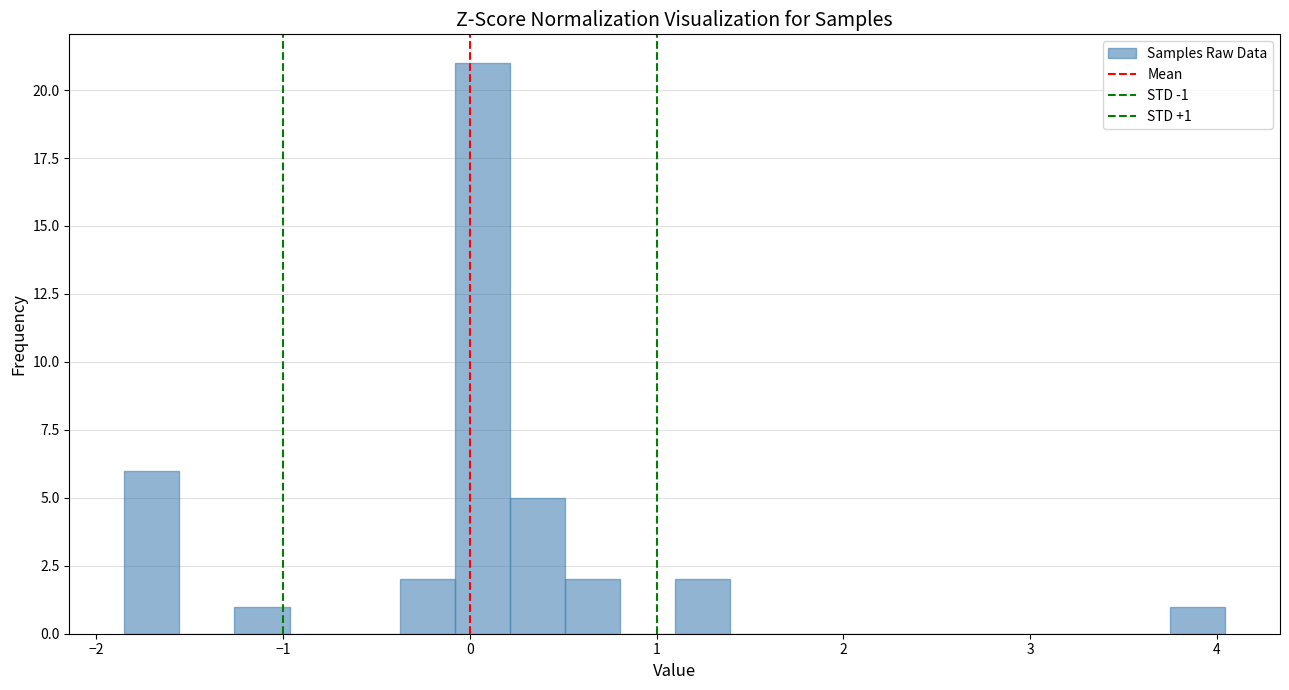

Around what value on the x-axis is the tallest bar? Give the approximate position of its centre, as read against the axis.

0.1